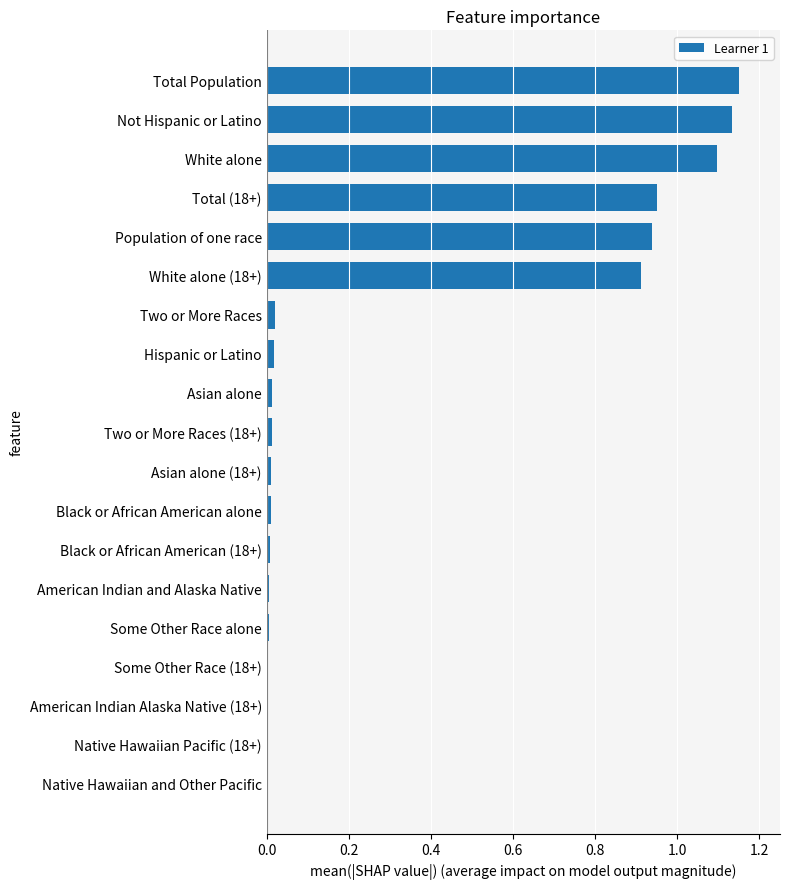

True or false: the data shows 0.0 at Black or African American alone.

True